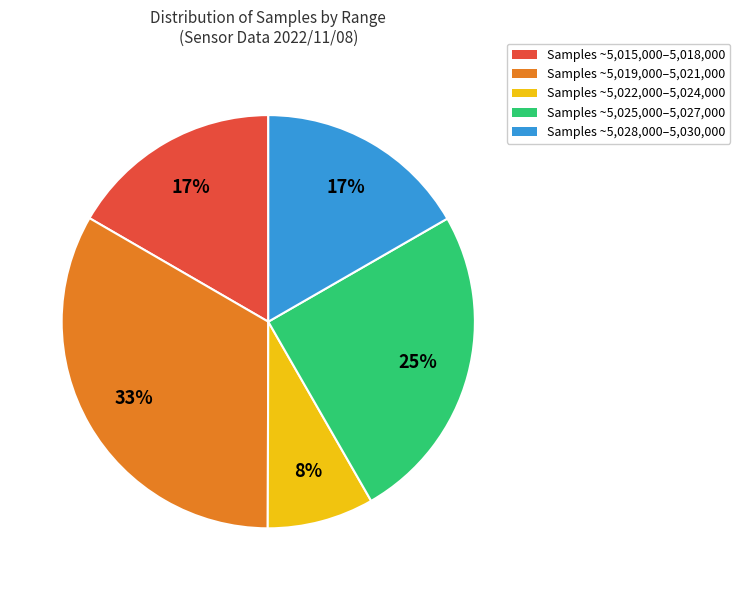

How many slices are in this pie chart?

5